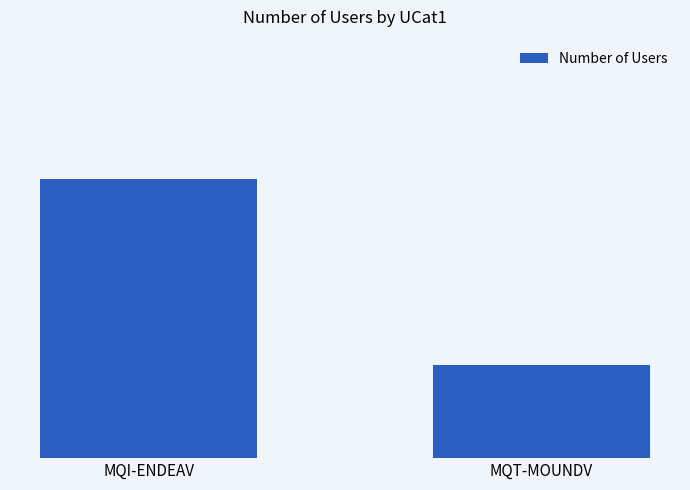

Is it true that the value at MQI-ENDEAV is 3?

True